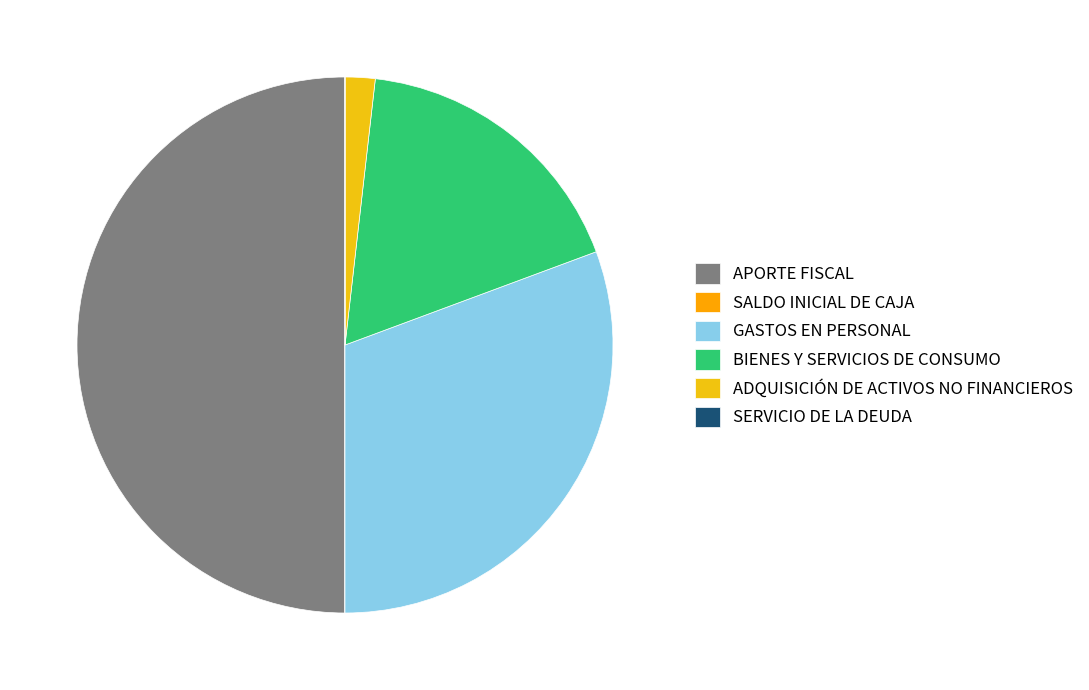

To the nearest percent, what is the average slice percentage?

17%